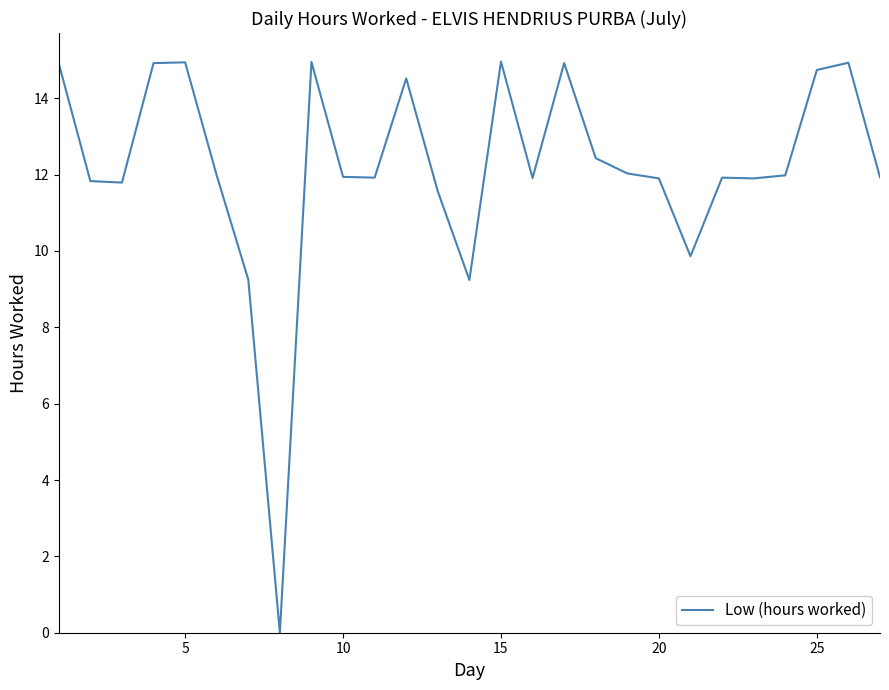

How many lines are shown in the chart?

1